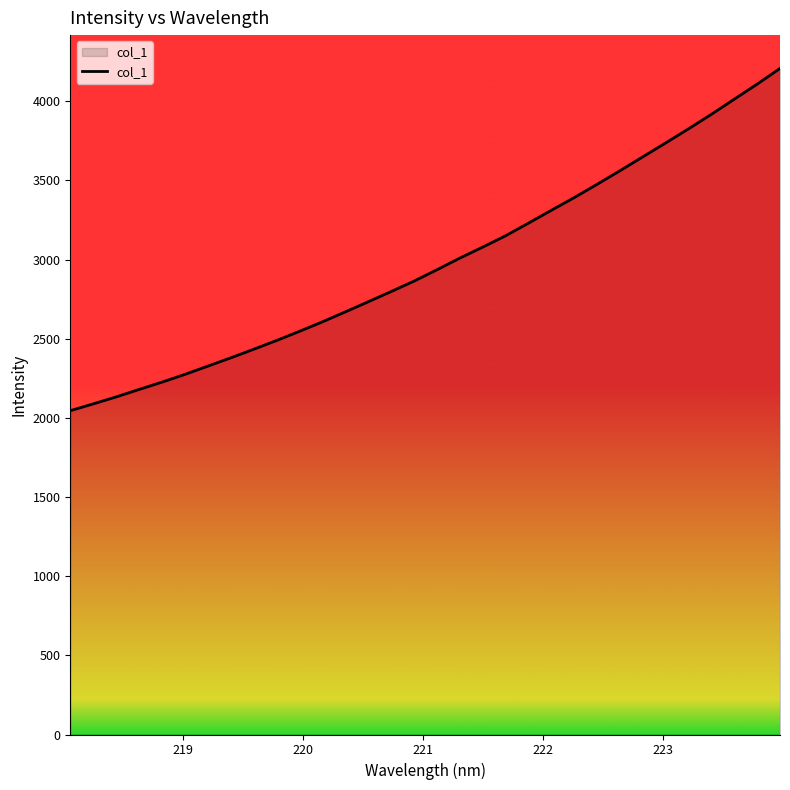

What is the smallest value displayed?

2045.4